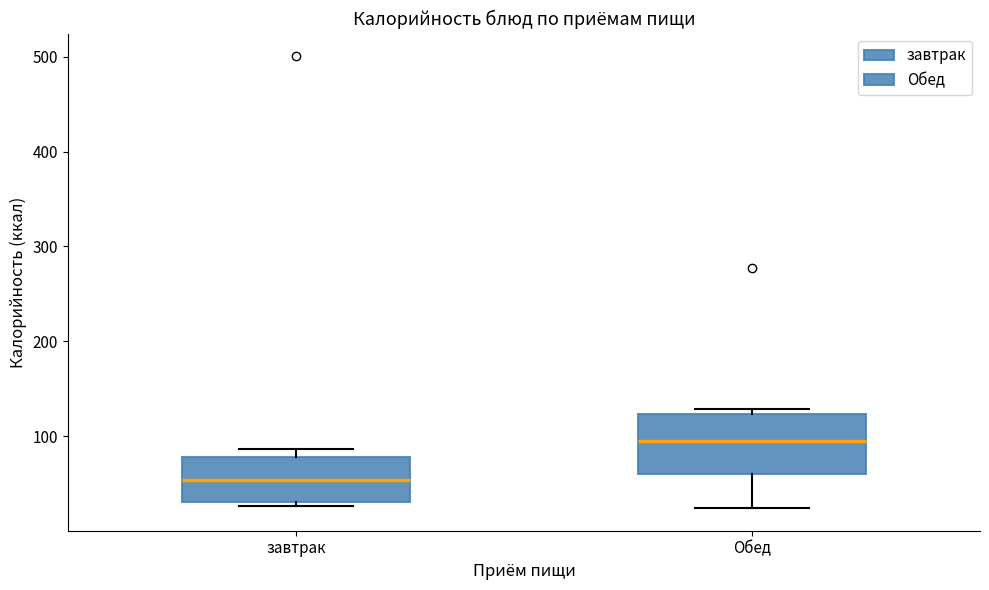

Where does the median line of the box for завтрак sit on the y-axis? The values are not printed on the chart, so give them approximately, as read against the axis.

50